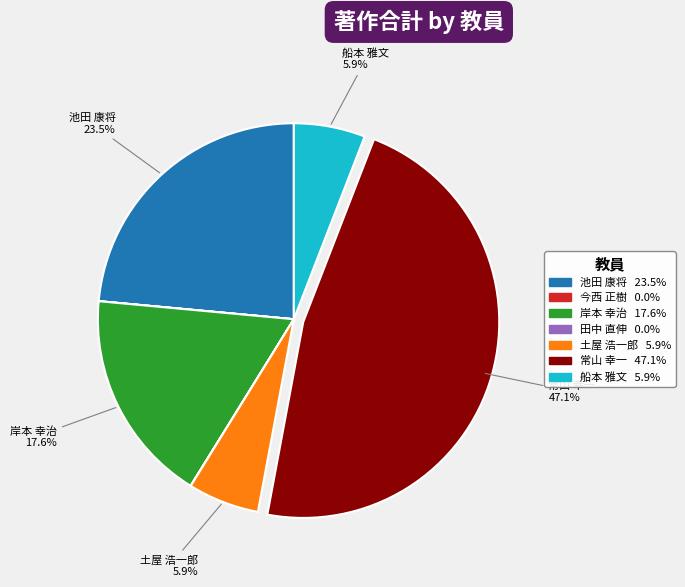

What percentage is NOT represented by 池田 康将?

76.5%